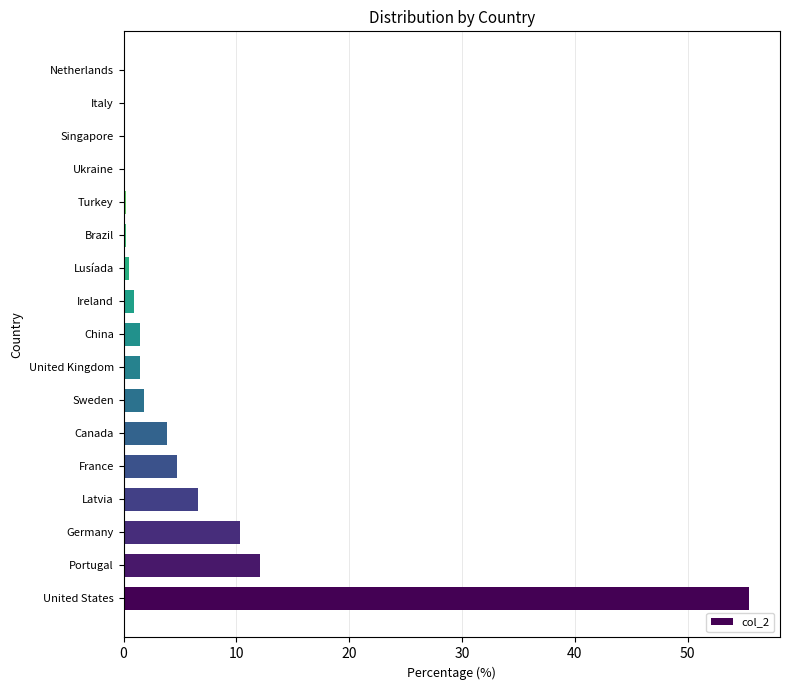

Is it true that the value at France is 2.9?

False